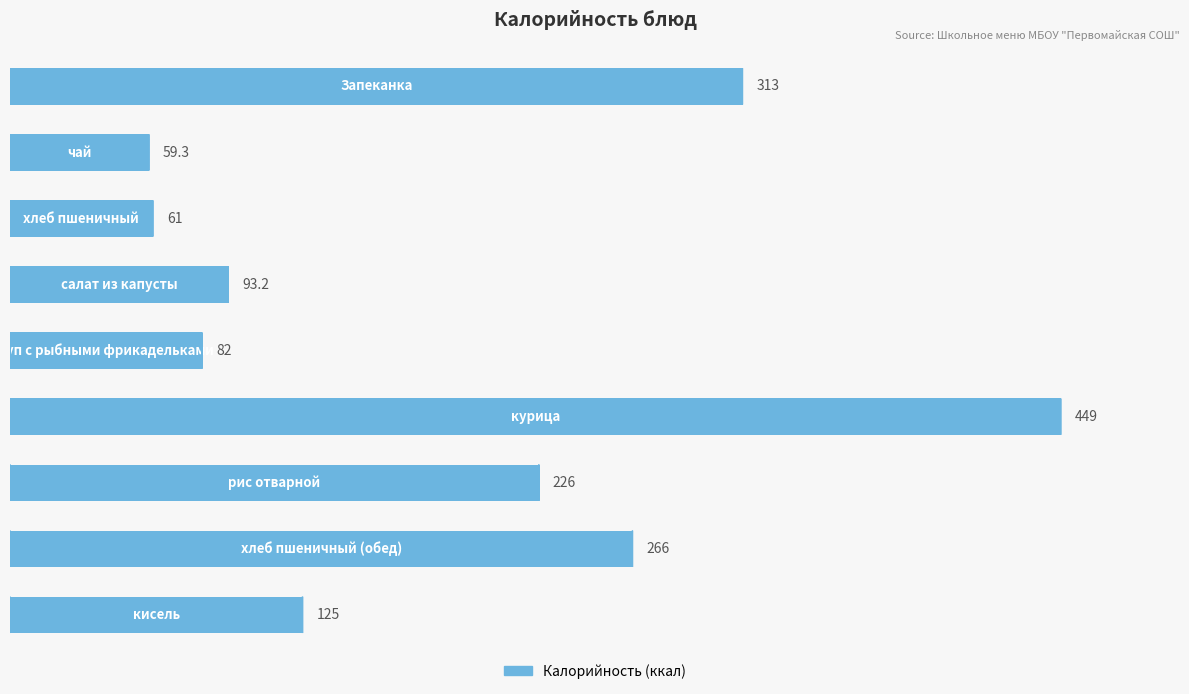

What is the value of the 4th bar from the top?

93.2